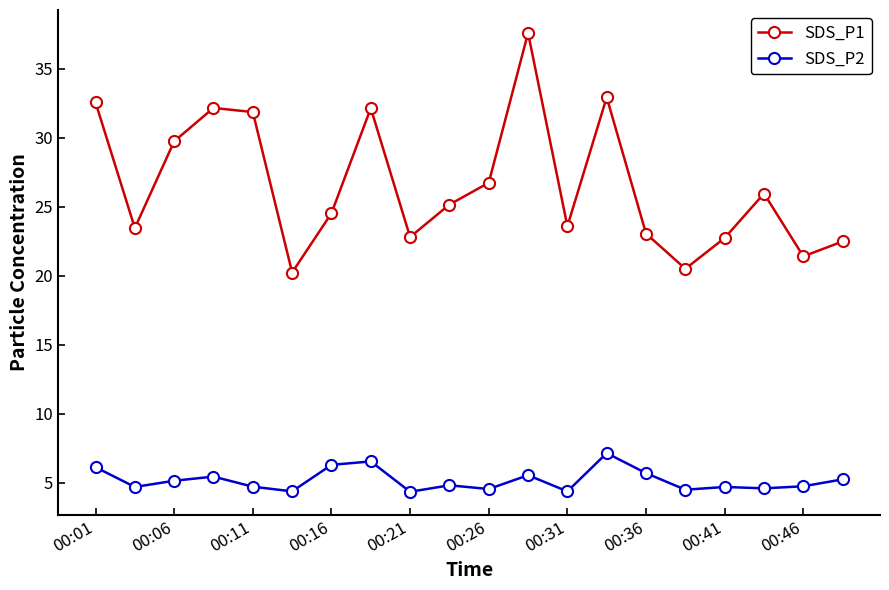

Which series has the largest total across all categories?

SDS_P1